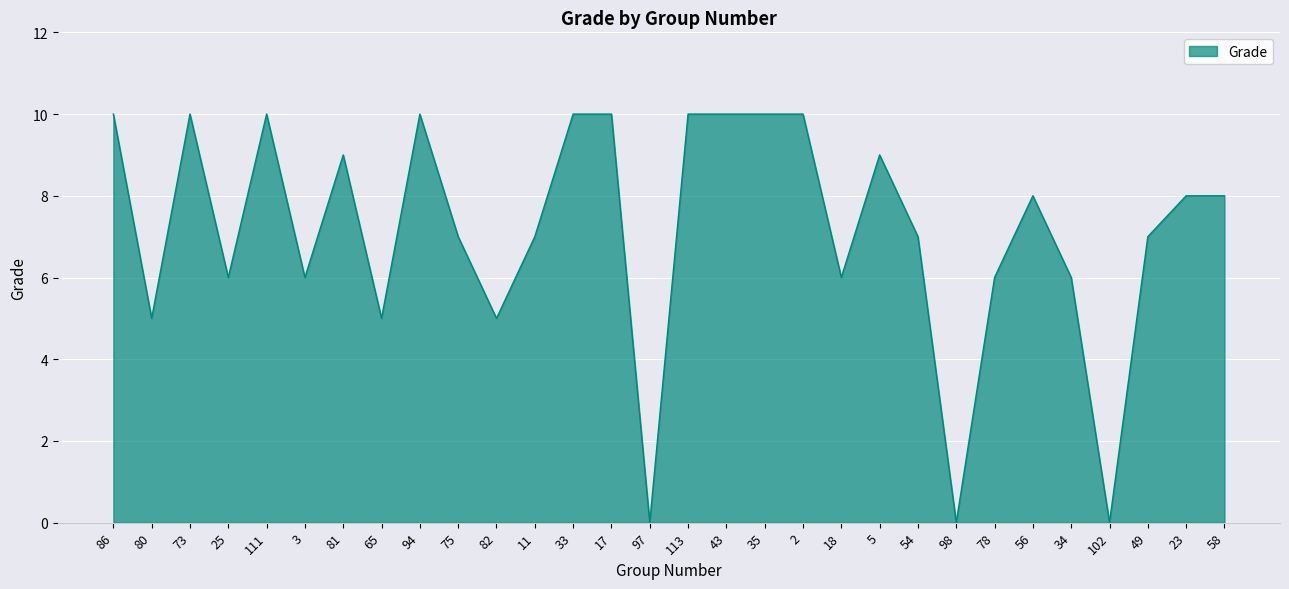

What is the change in value from 25 to 102?

-6